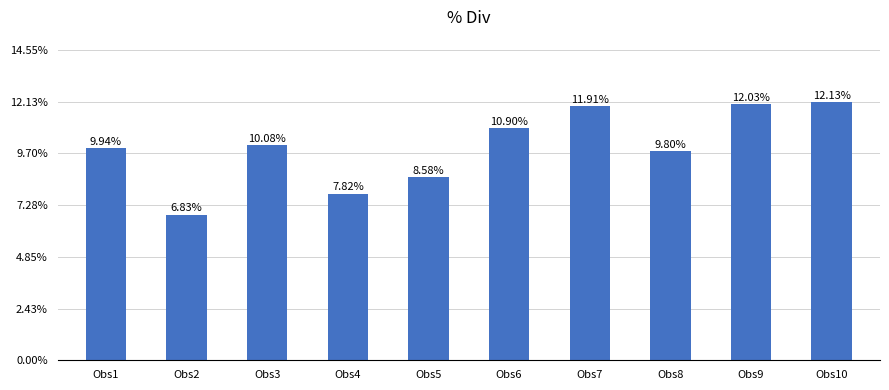

What is the change in value from Obs3 to Obs4?

-2.3